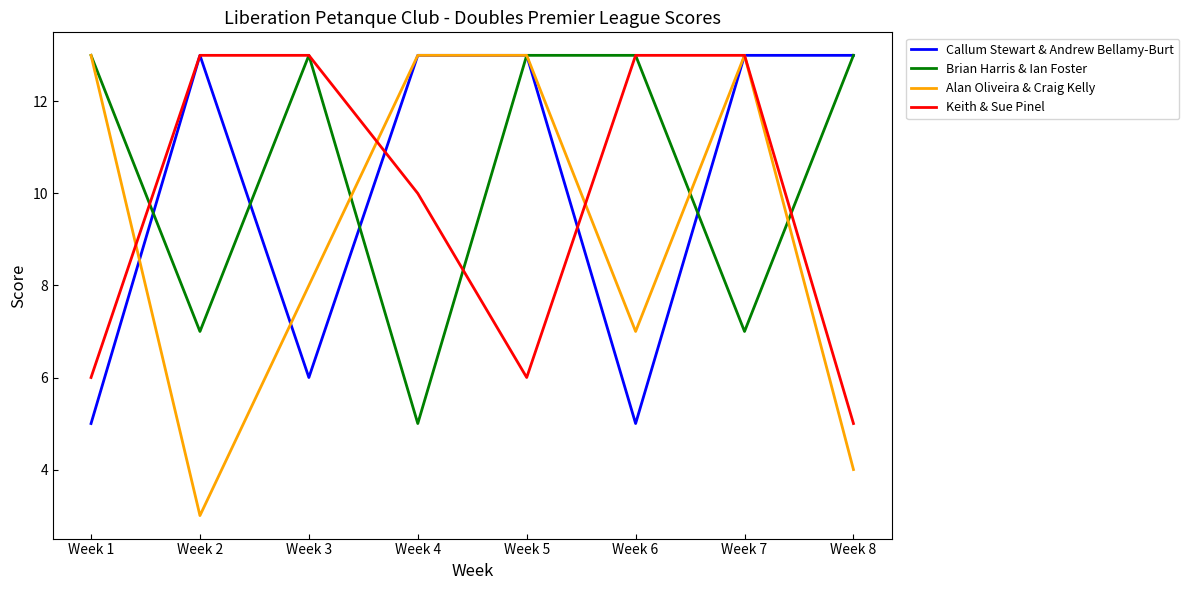

Reading right to left, extract all data points from this chart.

Callum Stewart & Andrew Bellamy-Burt: Week 8=13	Week 7=13	Week 6=5	Week 5=13	Week 4=13	Week 3=6	Week 2=13	Week 1=5
Brian Harris & Ian Foster: Week 8=13	Week 7=7	Week 6=13	Week 5=13	Week 4=5	Week 3=13	Week 2=7	Week 1=13
Alan Oliveira & Craig Kelly: Week 8=4	Week 7=13	Week 6=7	Week 5=13	Week 4=13	Week 3=8	Week 2=3	Week 1=13
Keith & Sue Pinel: Week 8=5	Week 7=13	Week 6=13	Week 5=6	Week 4=10	Week 3=13	Week 2=13	Week 1=6